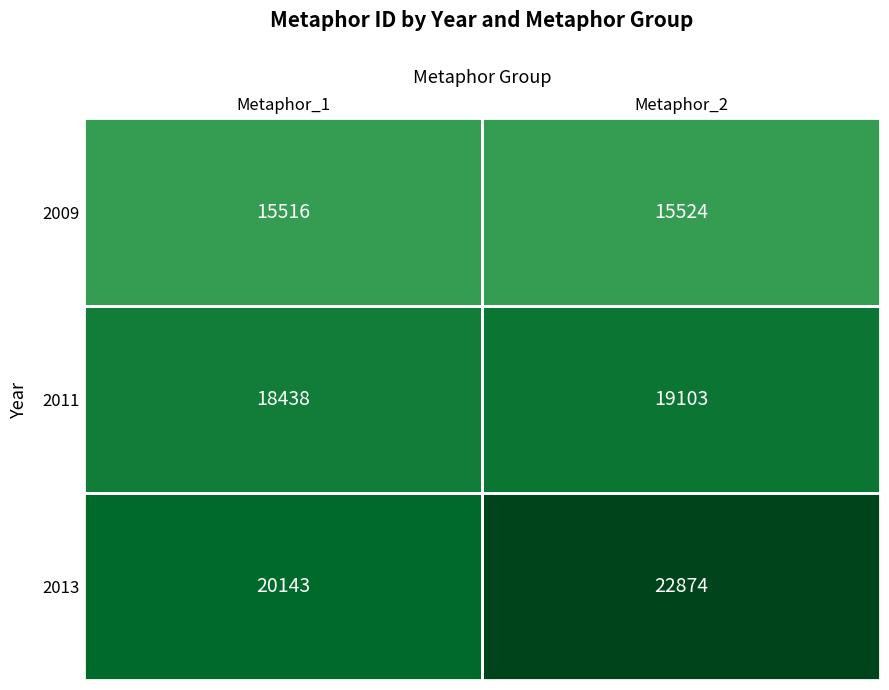

At which category is the sum across all series the highest?

Metaphor_2